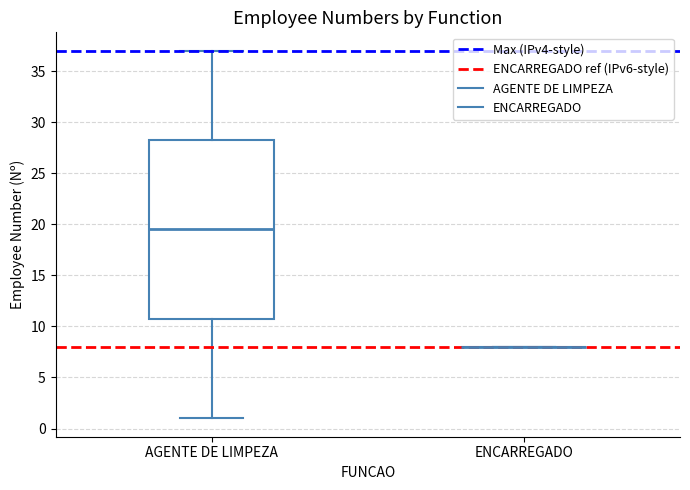

Comparing the boxes themselves (not the whiskers), which one is the tallest?

AGENTE DE LIMPEZA